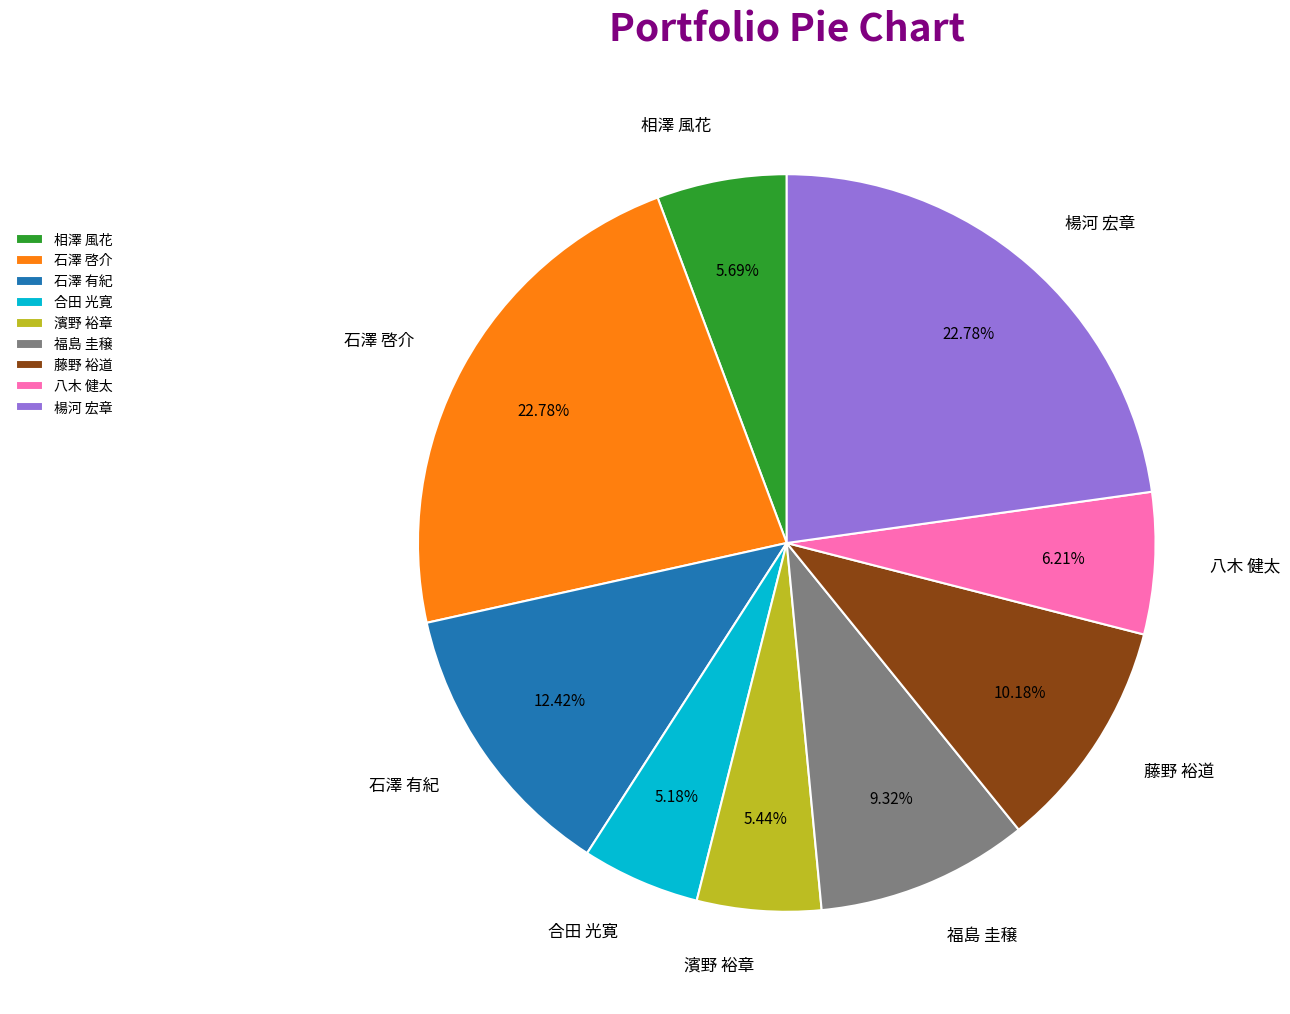

Is it true that 八木 健太 is 6% of the pie?

True